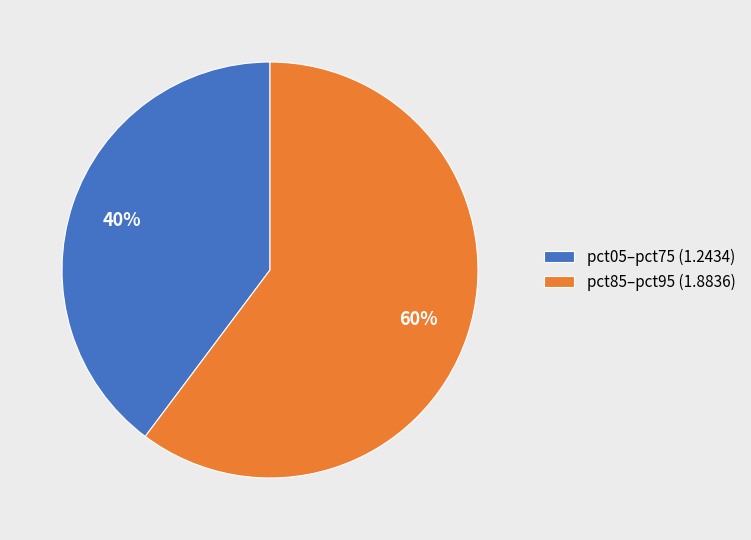

To the nearest percent, what percentage of the pie is pct85–pct95 (1.8836)?

60%